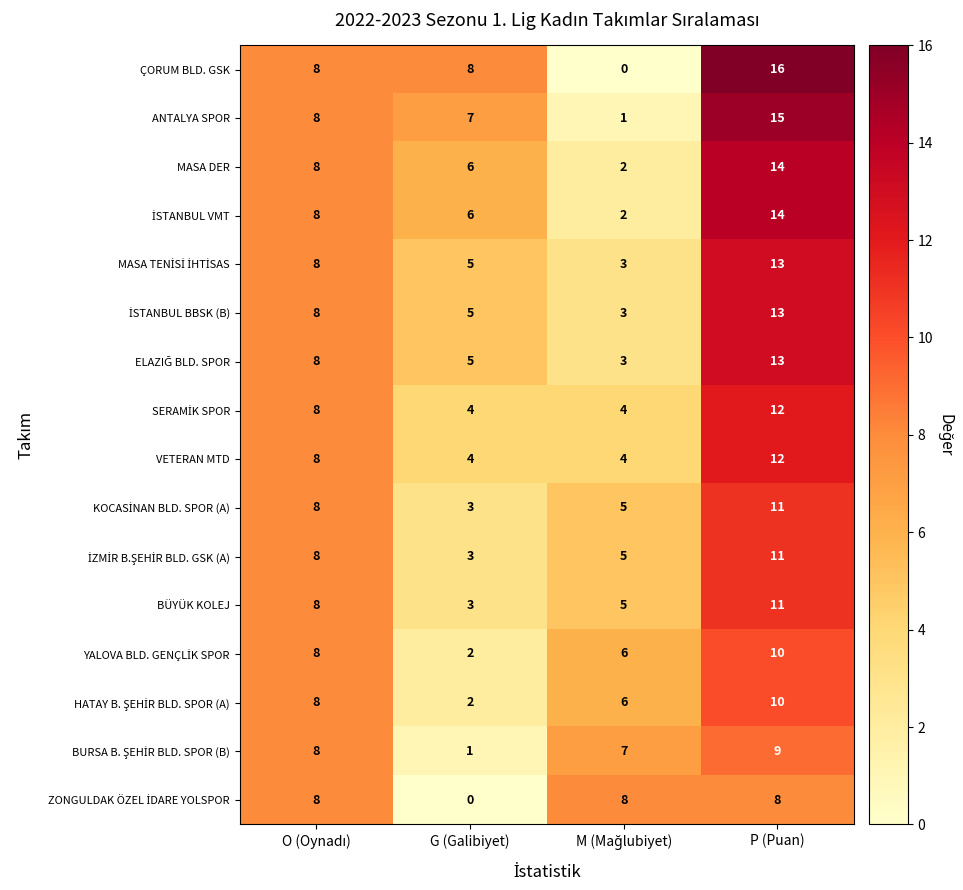

At how many categories does at least one series exceed 6?

4